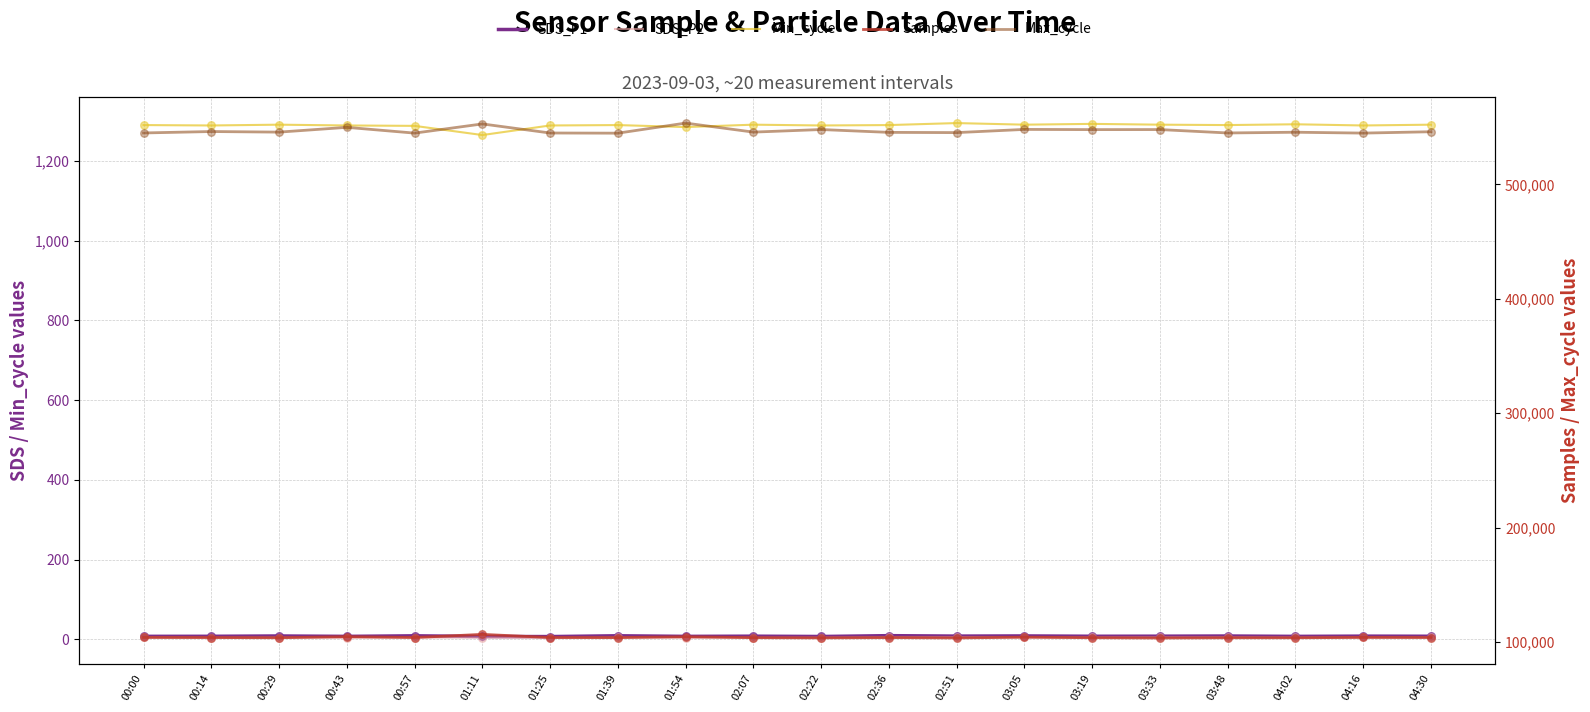

At which category is the sum across all series the highest?

01:11